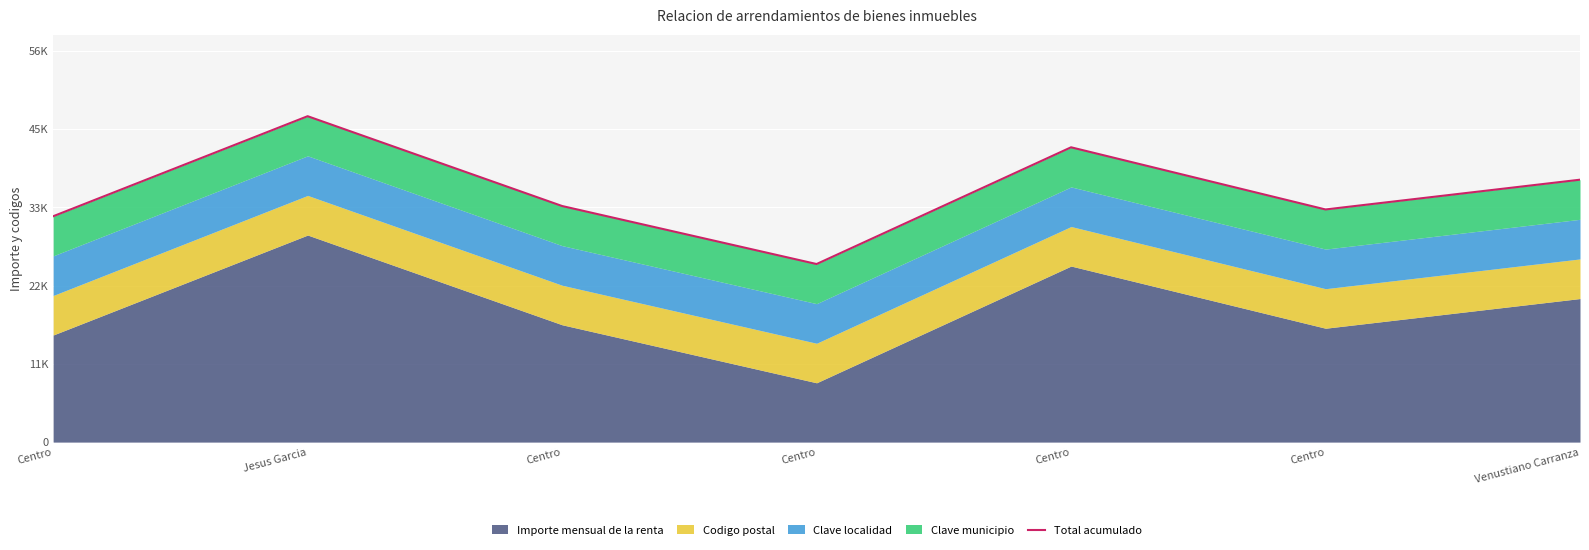

Where does the data first go above 34205?

Jesus Garcia